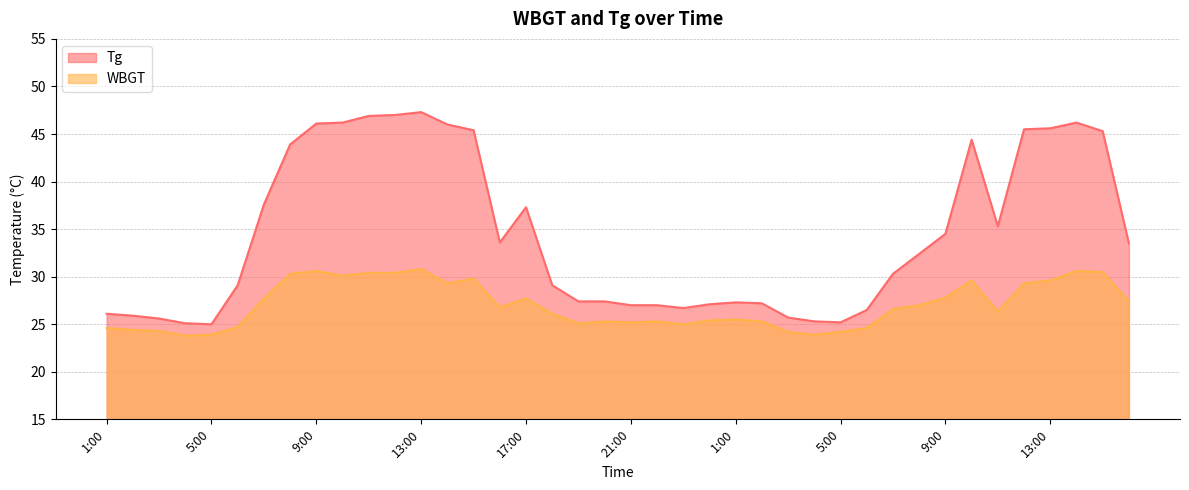

True or false: WBGT has more than 1 interior local peaks.

True